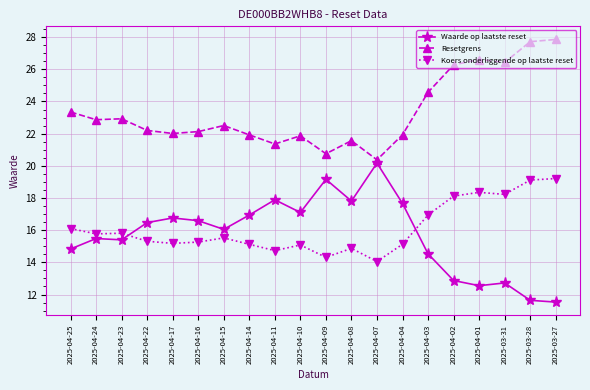

How many lines are shown in the chart?

3